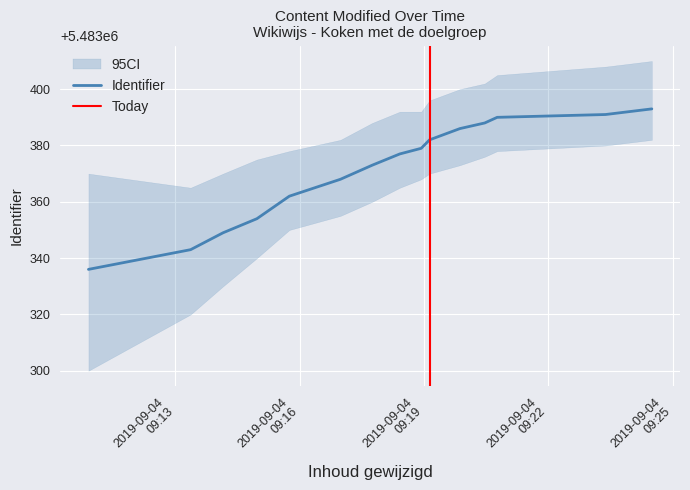

What is the average value?

5483371